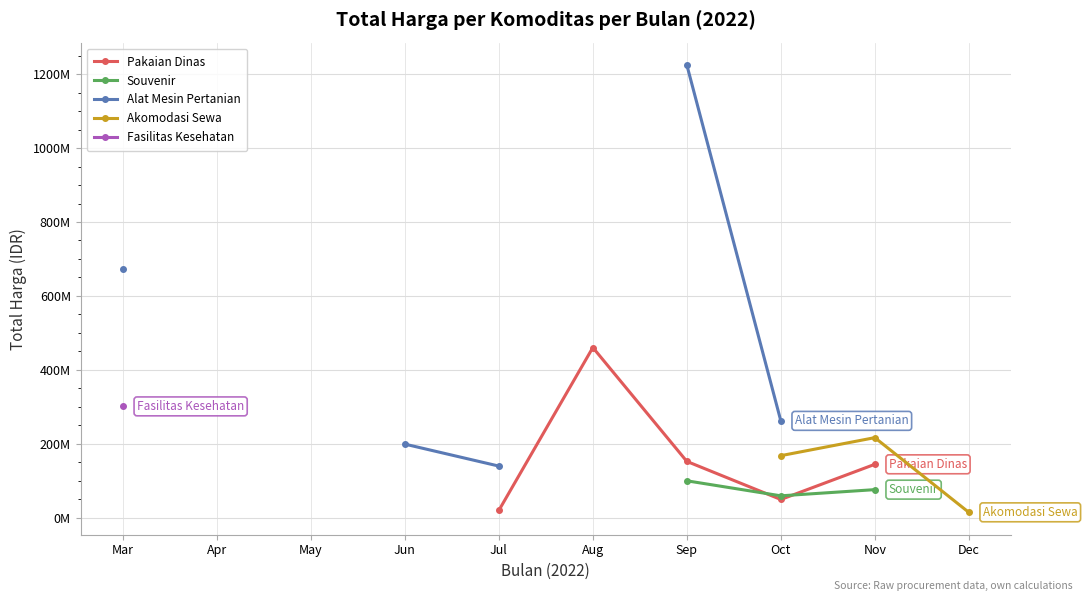

True or false: Fasilitas Kesehatan and Souvenir intersect in this chart.

False